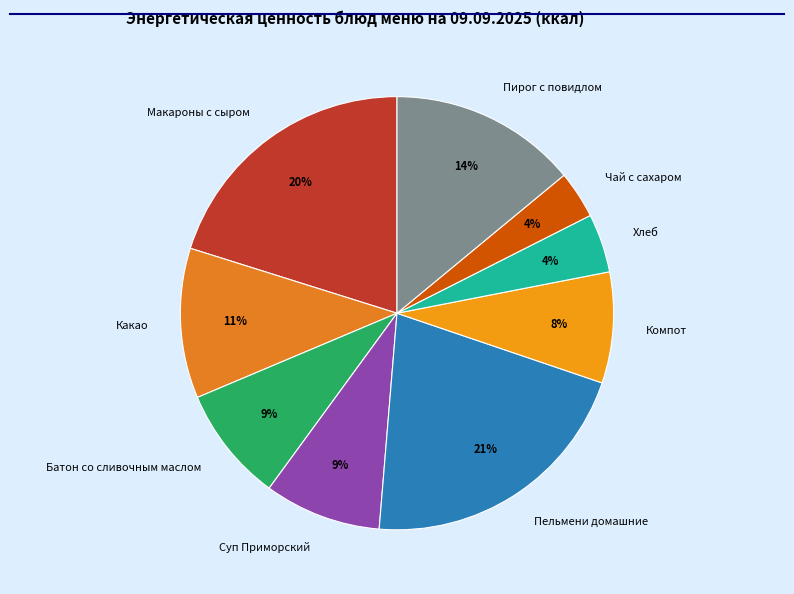

Between Пельмени домашние and Компот, which is larger?

Пельмени домашние